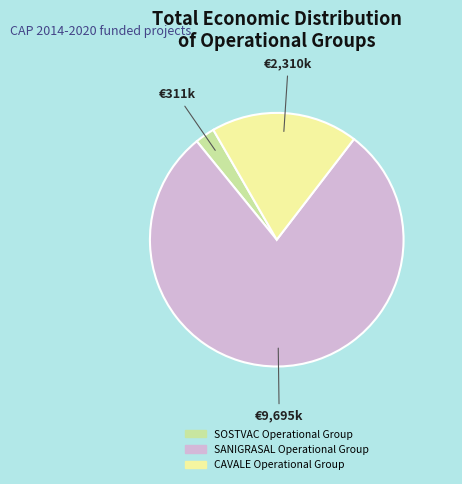

Approximately how many times larger is the value at CAVALE Operational Group compared to SOSTVAC Operational Group?

7.4